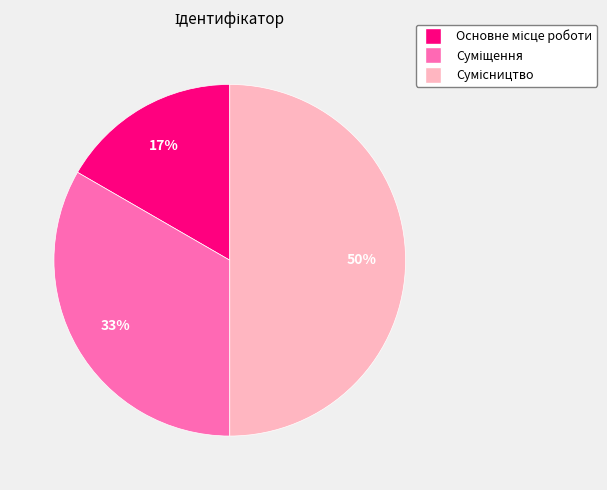

To the nearest percent, what is the average slice percentage?

33%